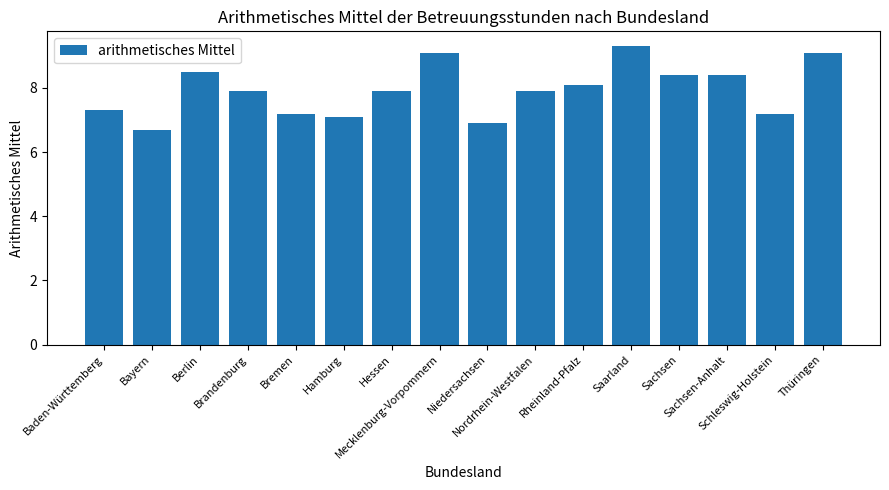

What is the label of the 7th bar from the left?

Hessen